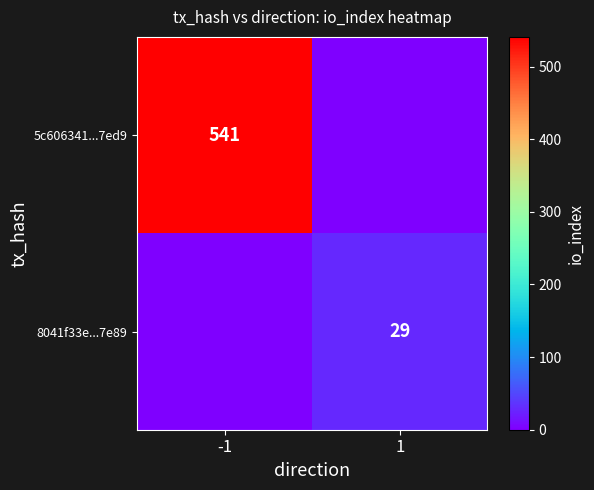

What is the difference between the highest and lowest values at -1?

541